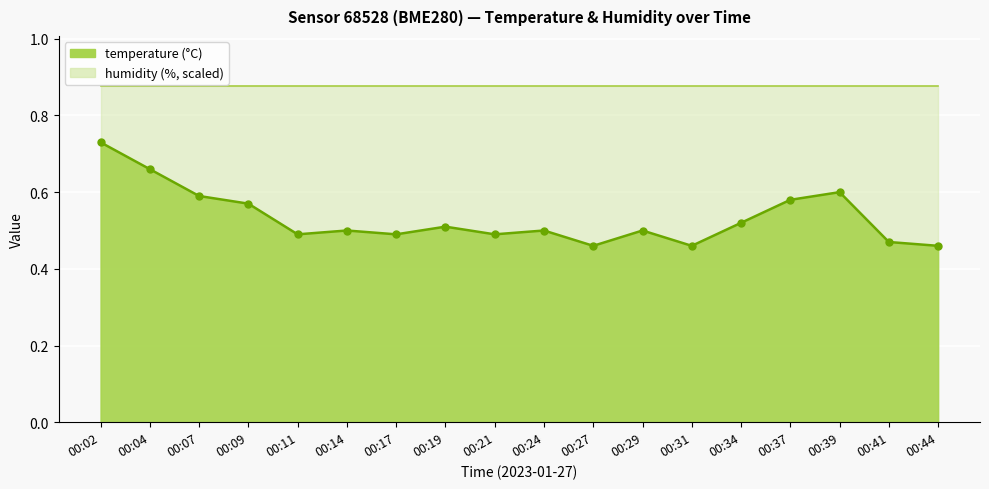

What is the sum of all values?

9.6